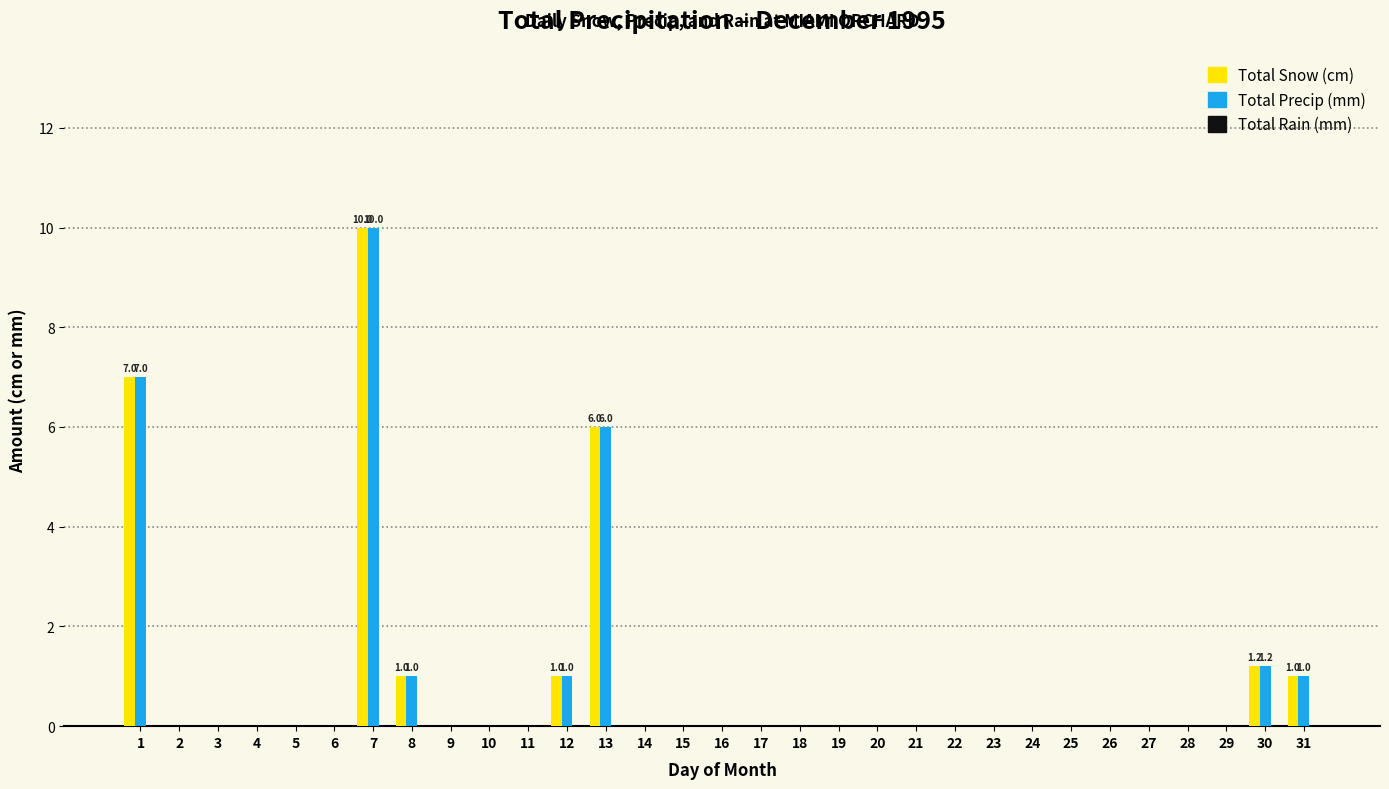

Is the value of Total Snow (cm) at 7 greater than the value of Total Precip (mm) at 23?

Yes